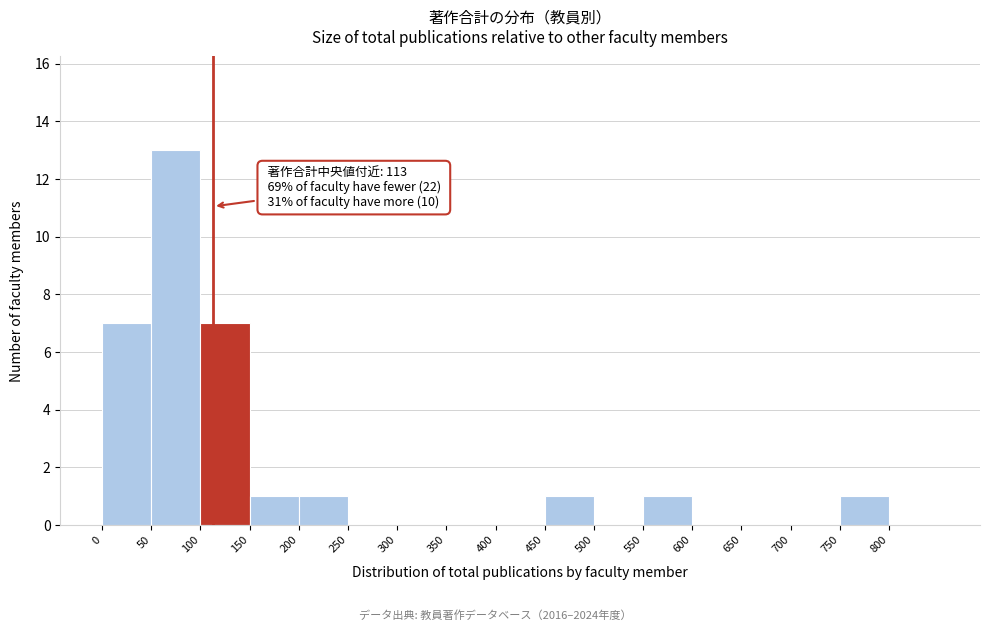

Which range on the x-axis has the tallest bar?

50 to 100